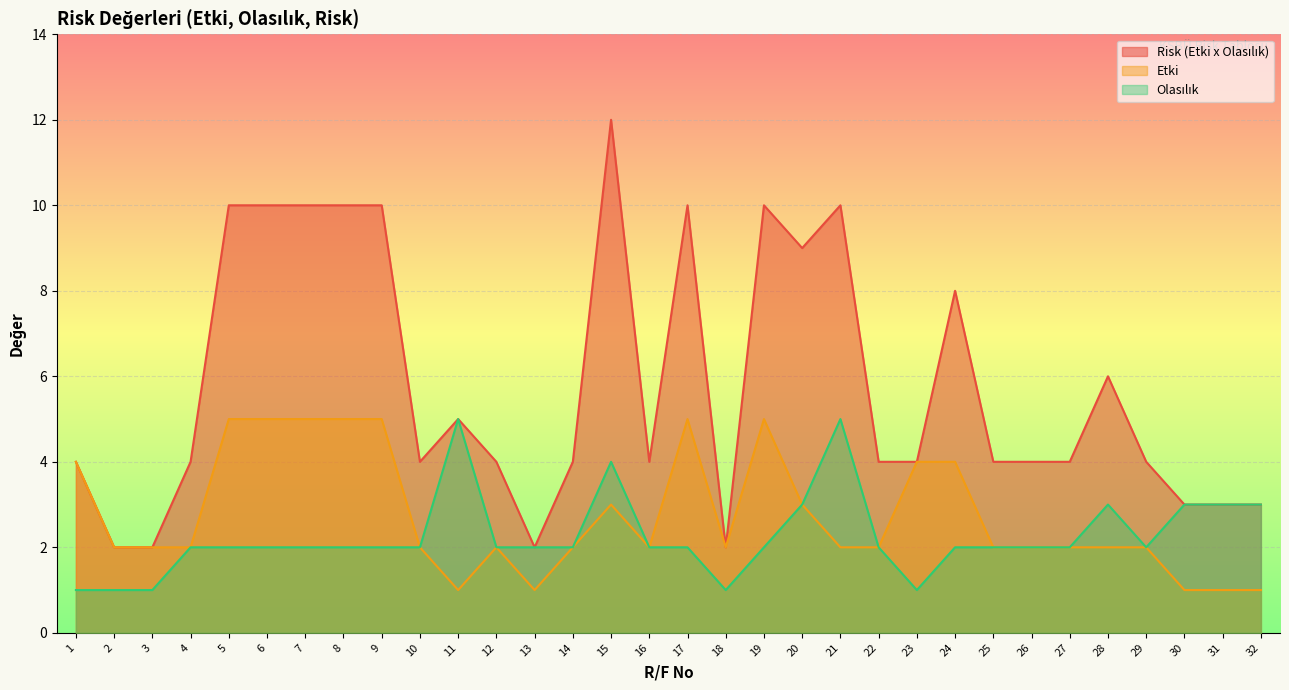

What is the total value across all series at 30?

7